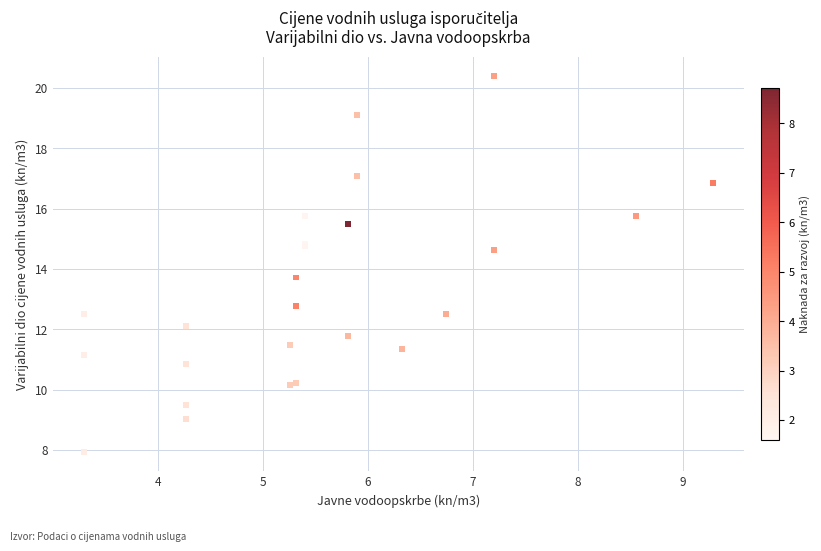

What Y value in the scatter plot is closest to 14?

13.7